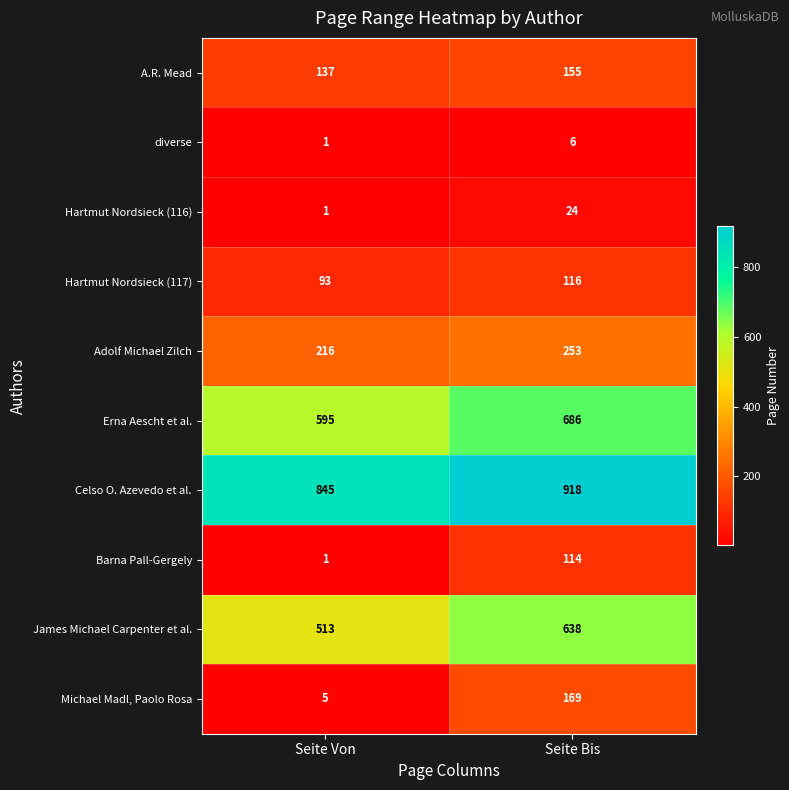

The Hartmut Nordsieck (117) series shows 116 at Seite Bis. True or false?

True